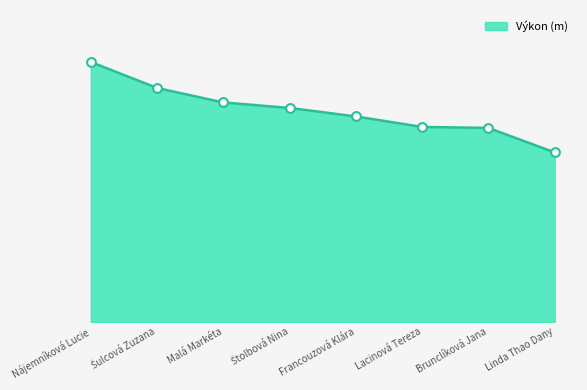

Does the chart have visible grid lines?

No